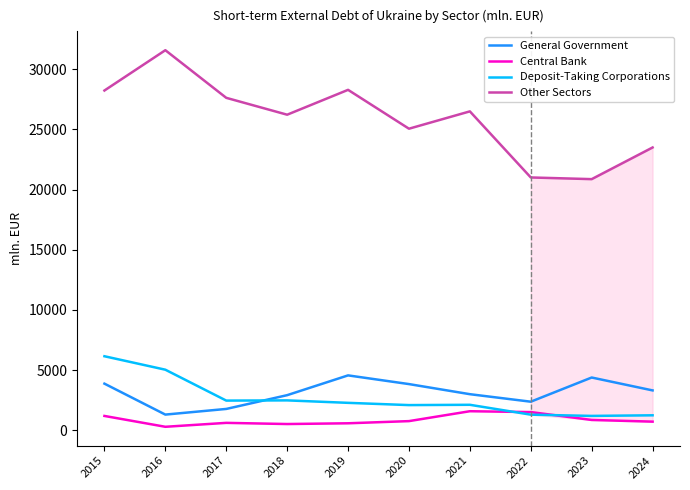

Which series has the largest range (max minus min)?

Other Sectors